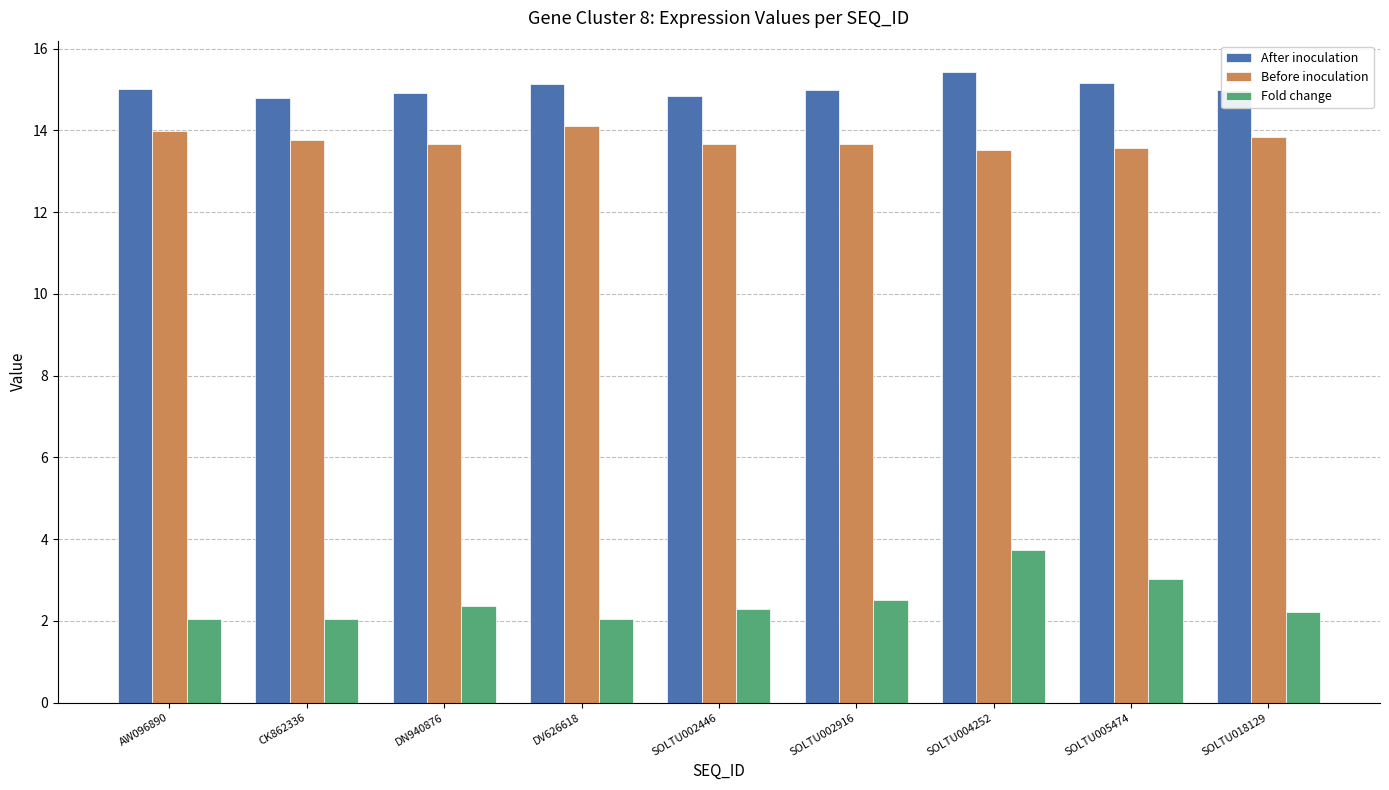

What is the sum of all Fold change values?

22.3